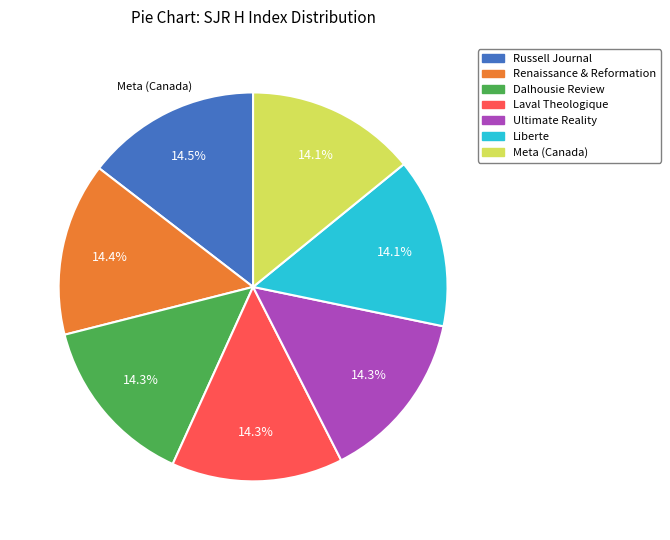

Does any single category account for the majority?

No